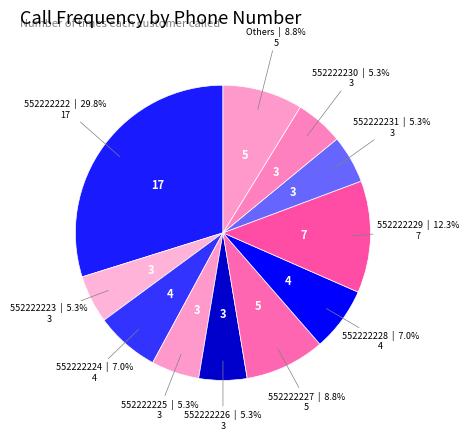

Does any single category account for the majority?

No